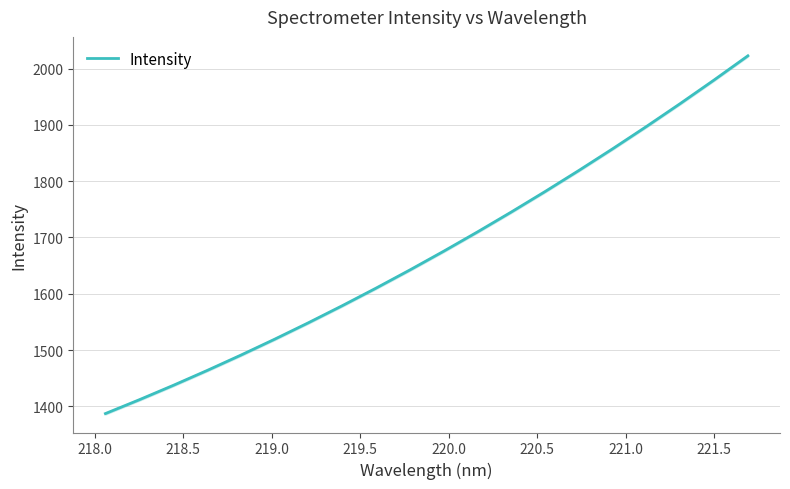

Count the number of data series in this chart.

1